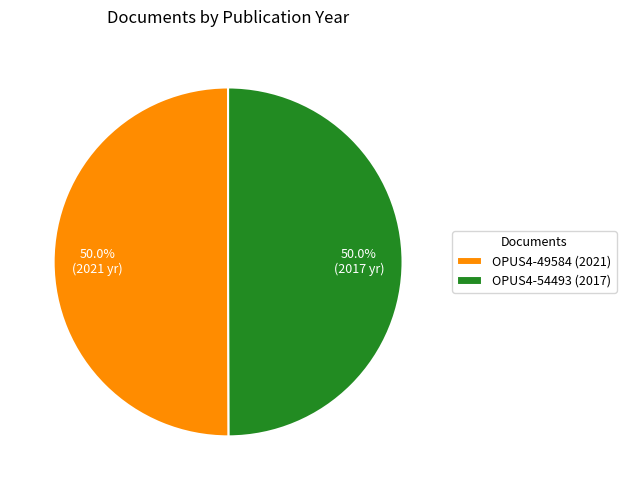

How much of the chart is everything except OPUS4-49584 (2021)?

50.0%